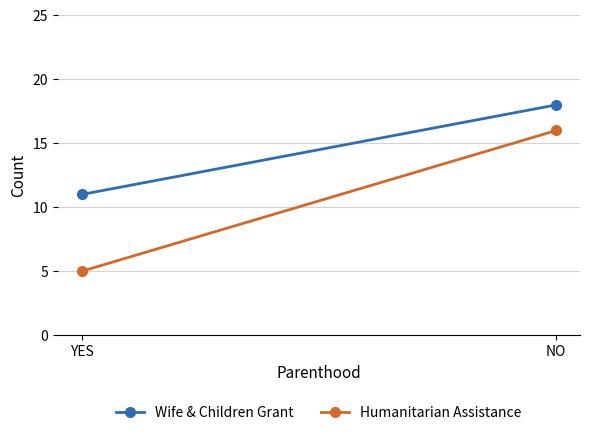

Is it true that Wife & Children Grant equals 8 at NO?

False